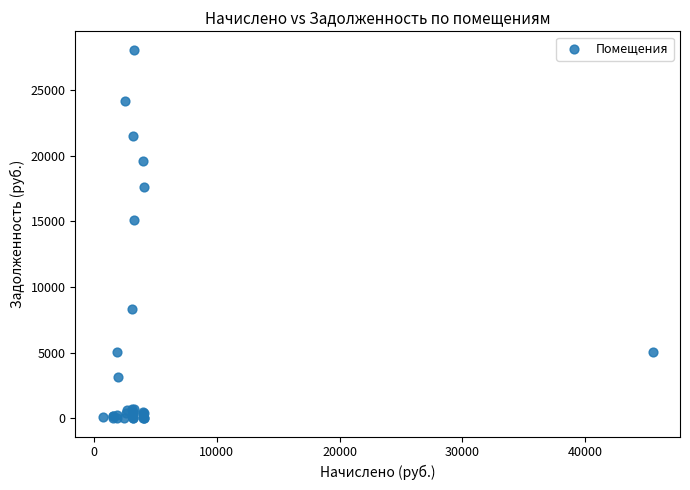

What Y value in the scatter plot is closest to 14043?

15105.0